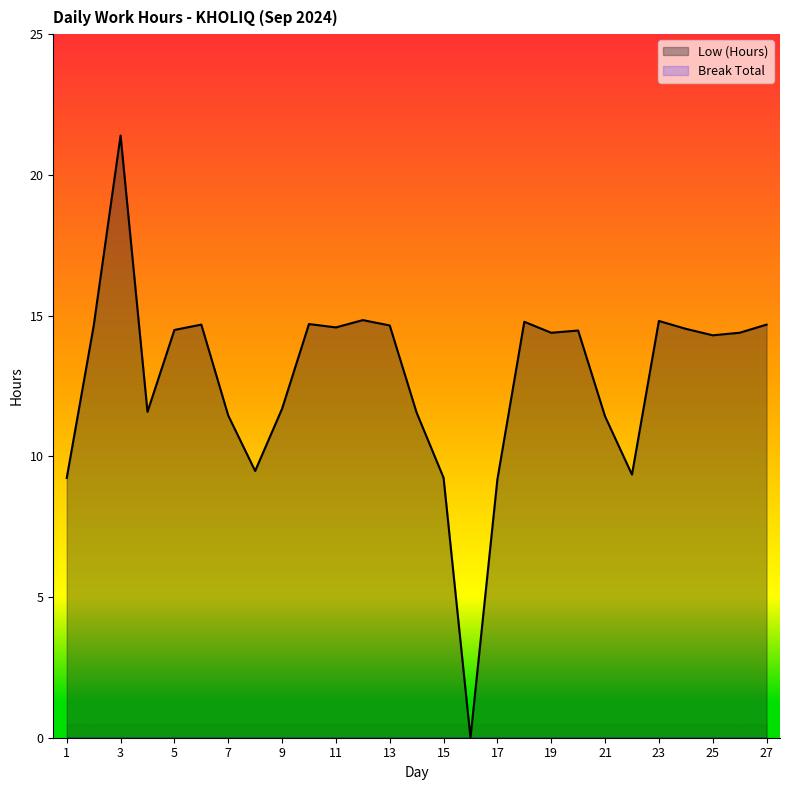

How many points are lower than both their immediate neighbors (excluding endpoints)?

7